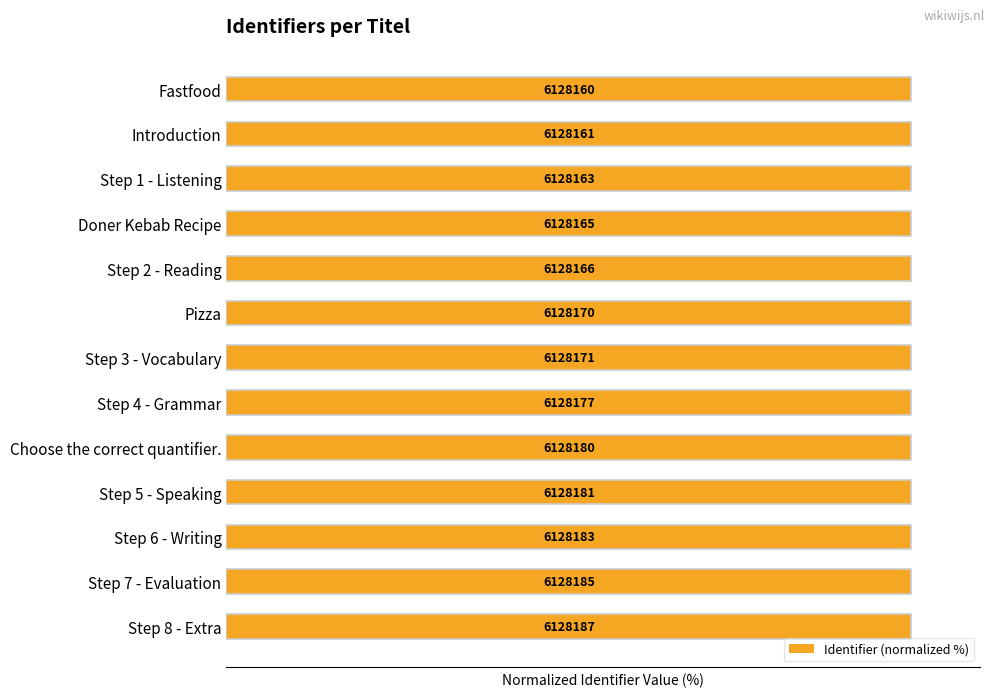

Read the value at Introduction.

100.0